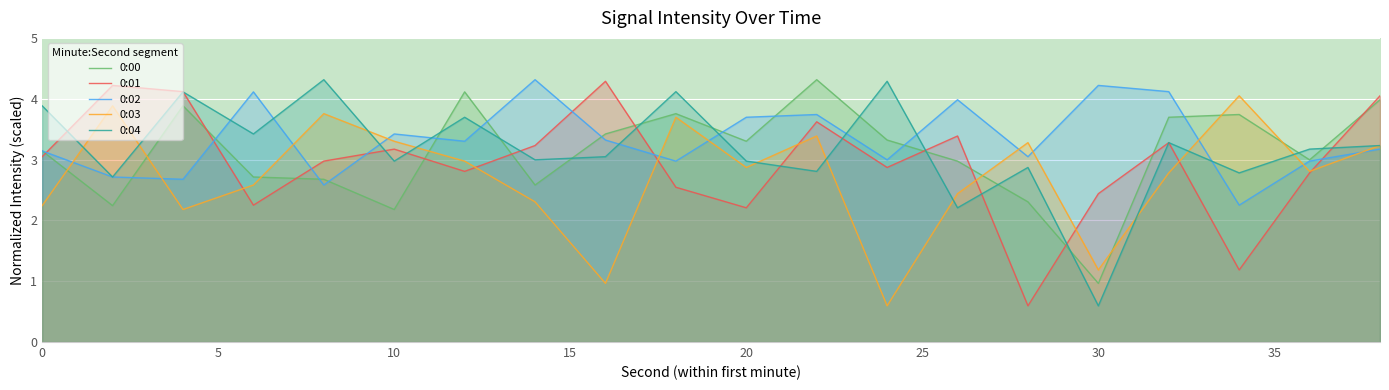

Is the value of 0:04 at 0 greater than the value of 0:02 at 10?

Yes